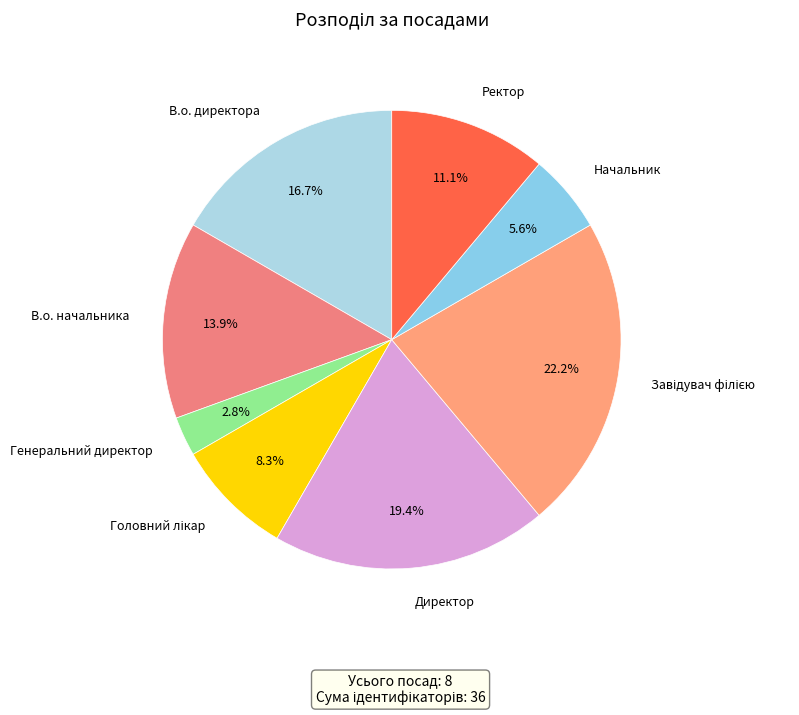

Is there any slice that represents more than half of the pie?

No